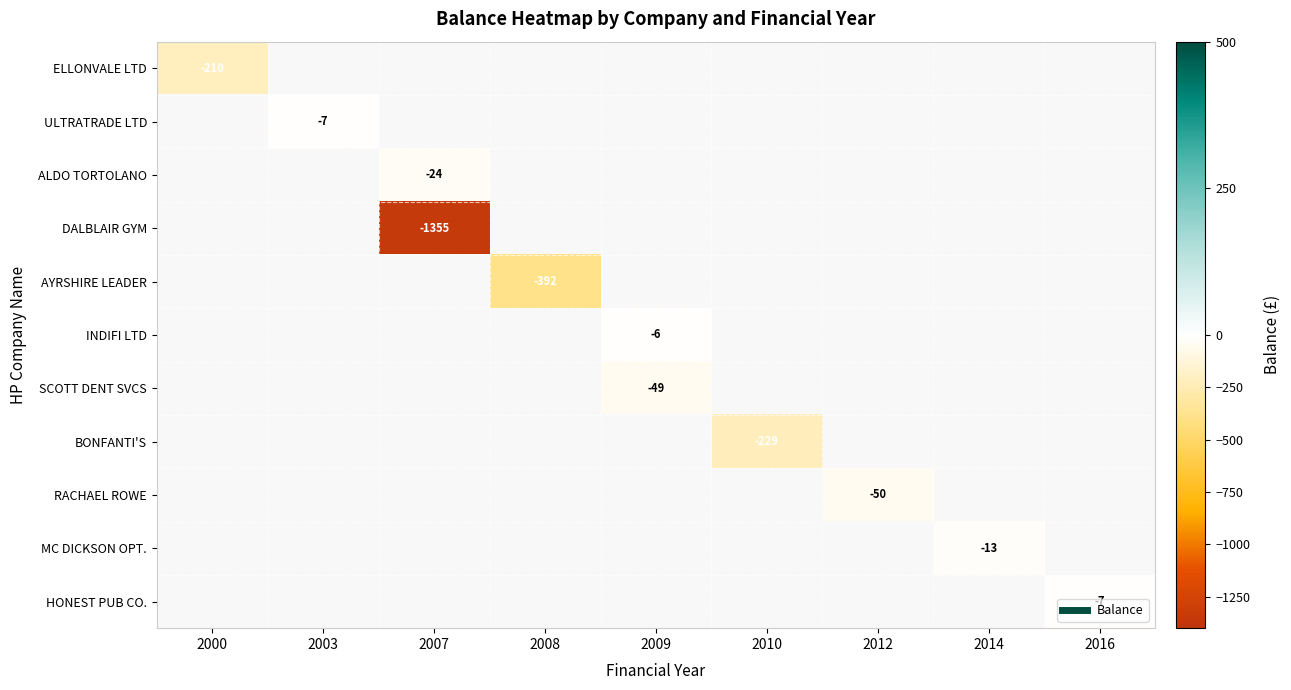

How many values in SCOTT DENT SVCS are below zero?

1